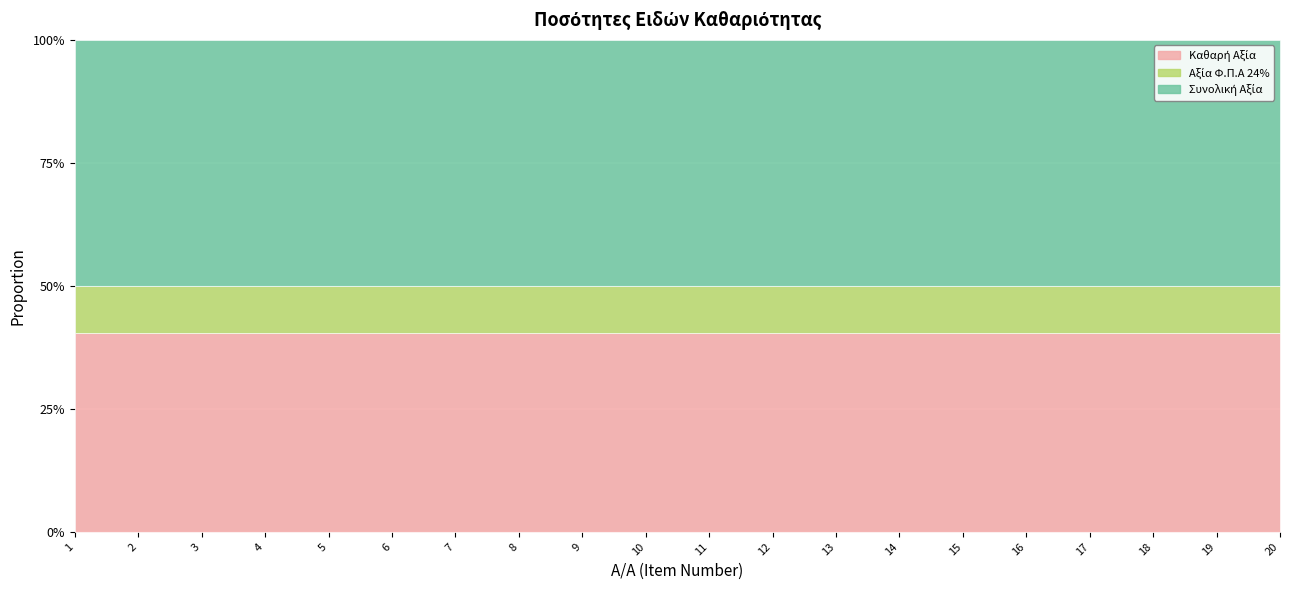

What value does the Αξία Φ.Π.Α 24% series have at 10?

12.0